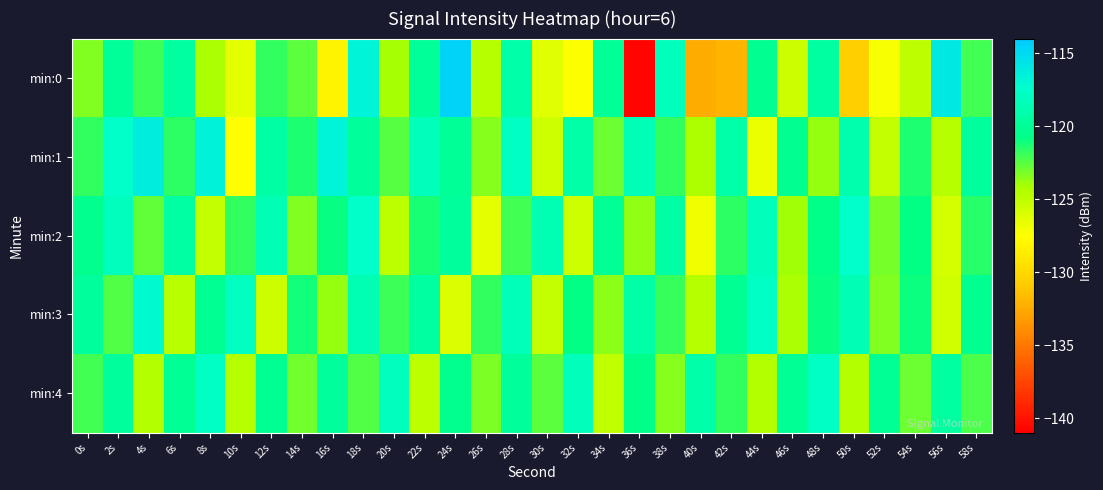

Count the number of categories in the chart.

30